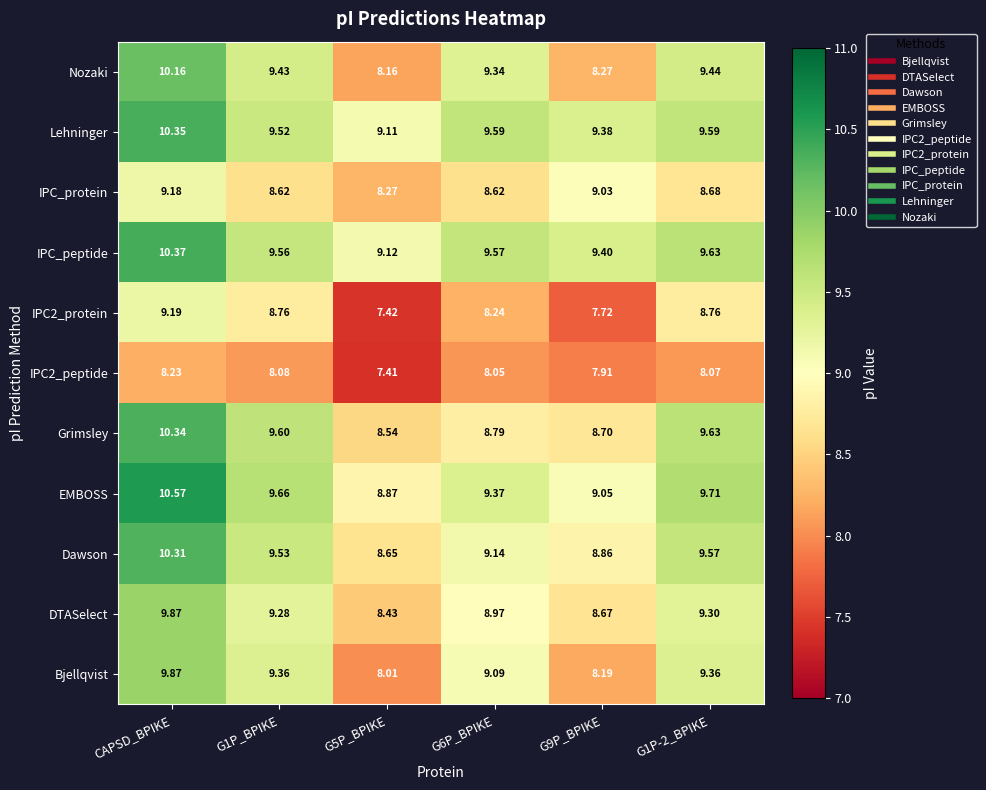

At which category is the sum across all series the highest?

CAPSD_BPIKE